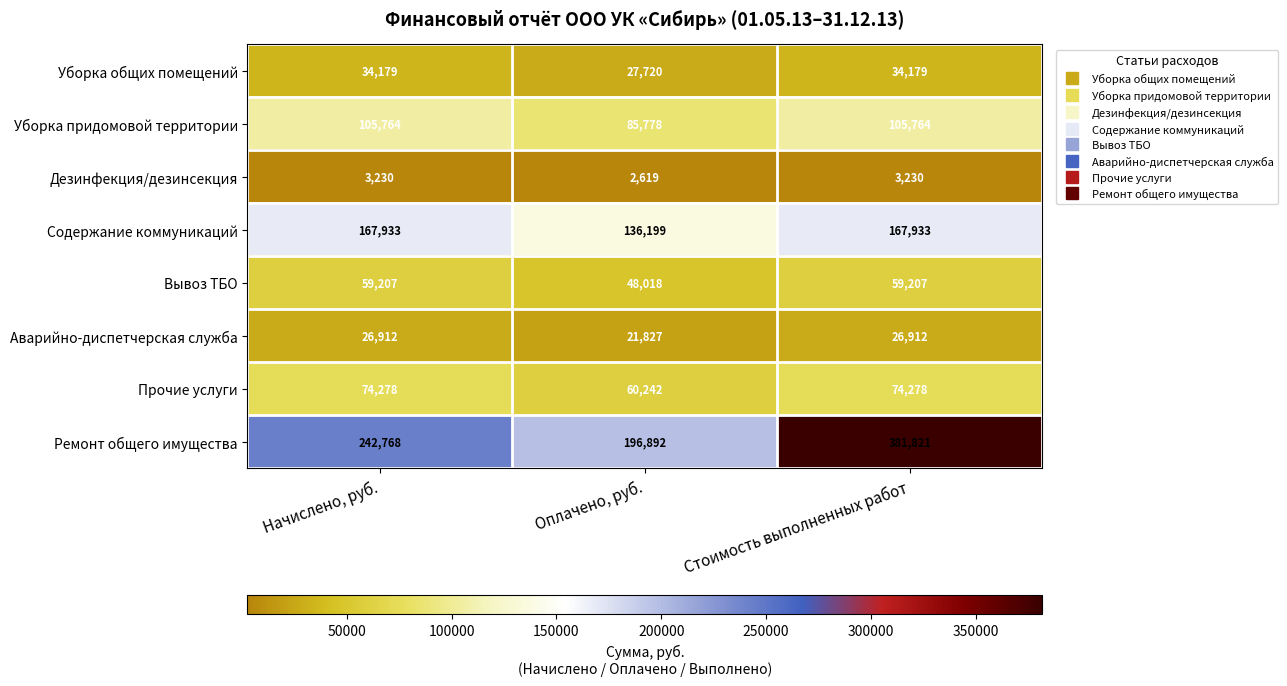

Between Оплачено, руб. and Стоимость выполненных работ, which series saw the biggest shift?

Ремонт общего имущества